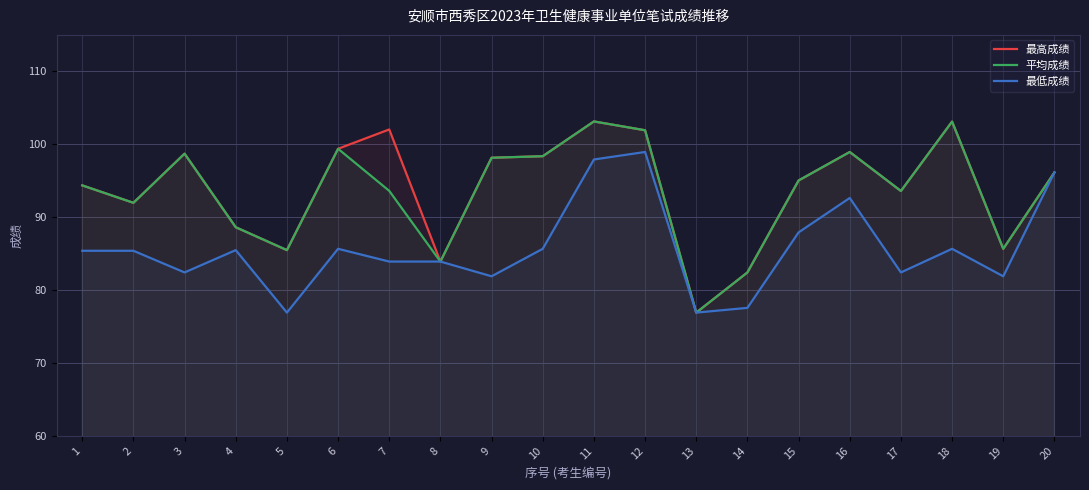

How many values in the 平均成绩 series are below 95?

10